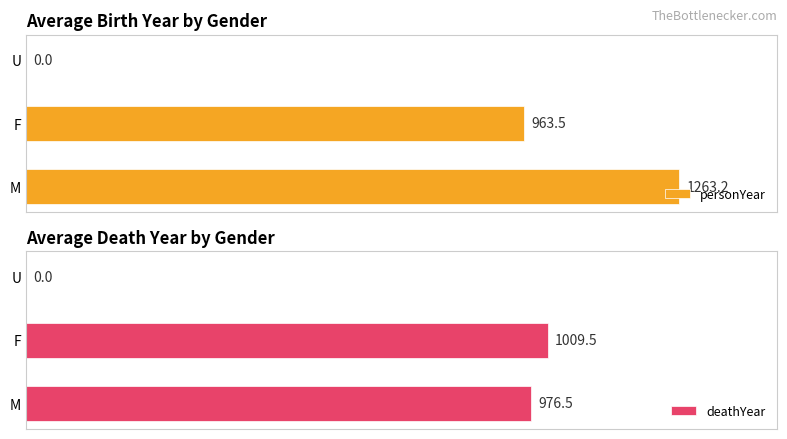

Is the value of personYear at 200 greater than the value of deathYear at 200?

No